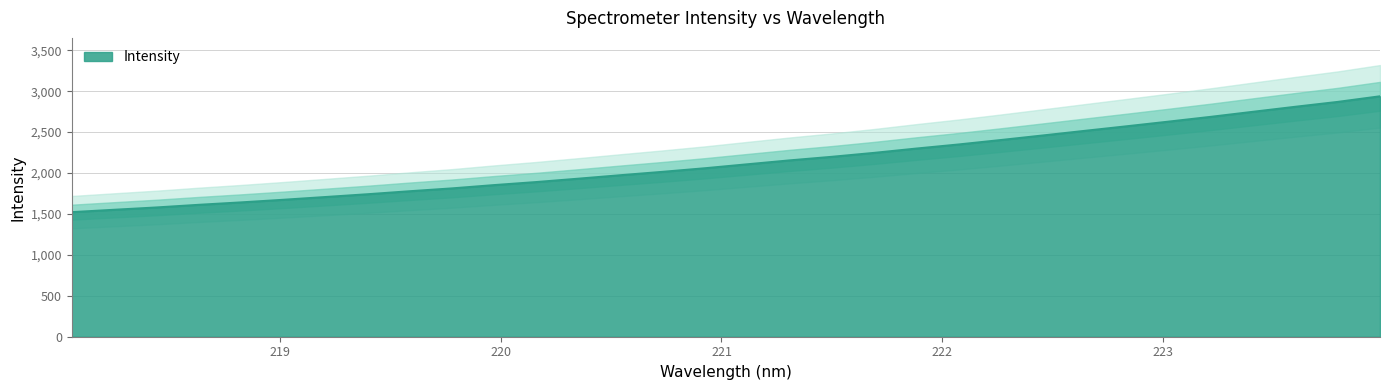

True or false: the data shows 630.5 at 218.2508.

False